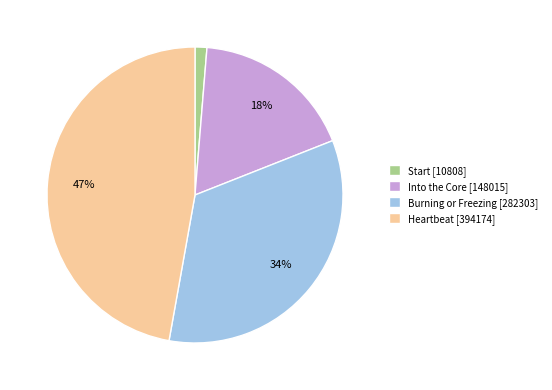

Which has a higher value, Burning or Freezing or Start?

Burning or Freezing